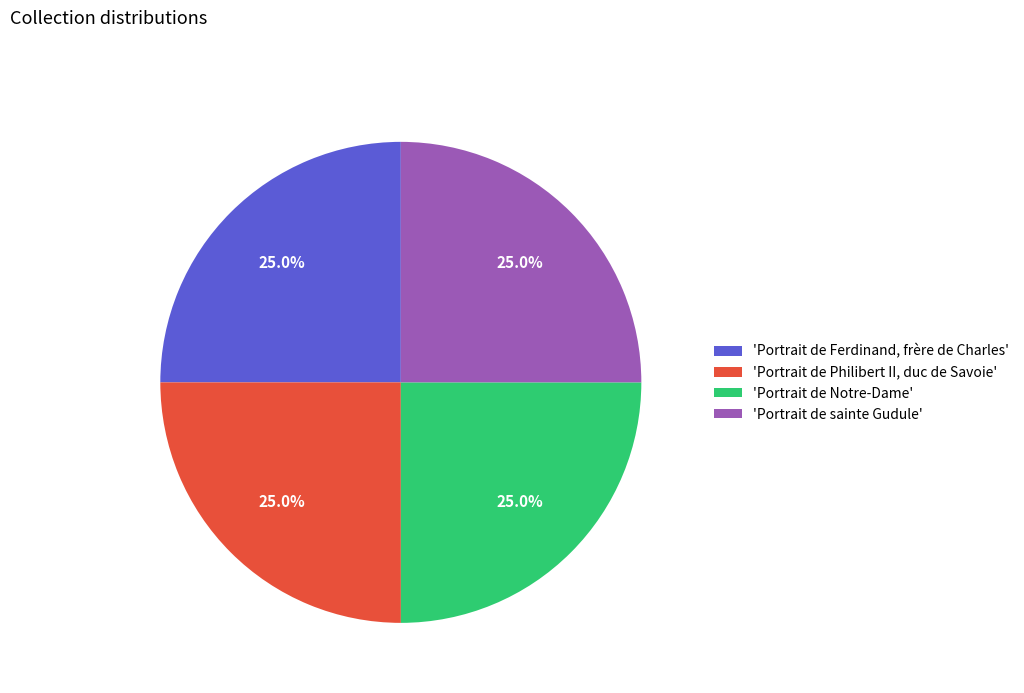

What percentage is NOT represented by 'Portrait de Notre-Dame'?

75.0%